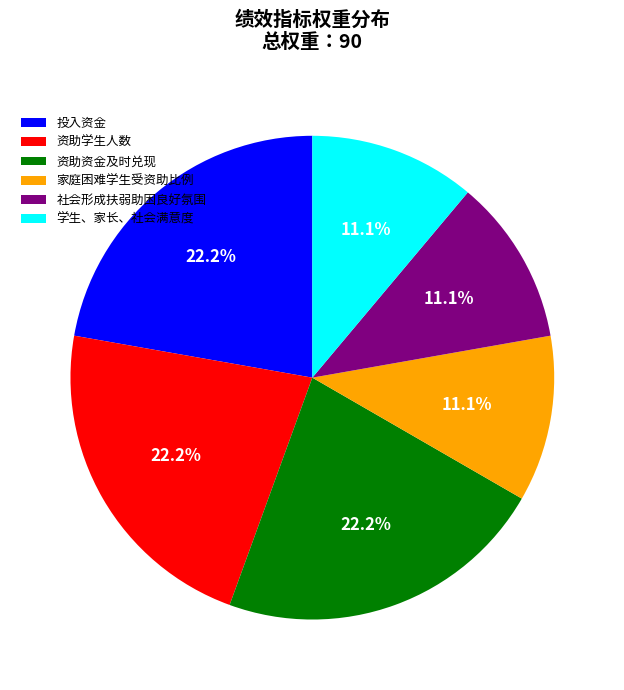

Is it true that 资助资金及时兑现 is 22% of the pie?

True